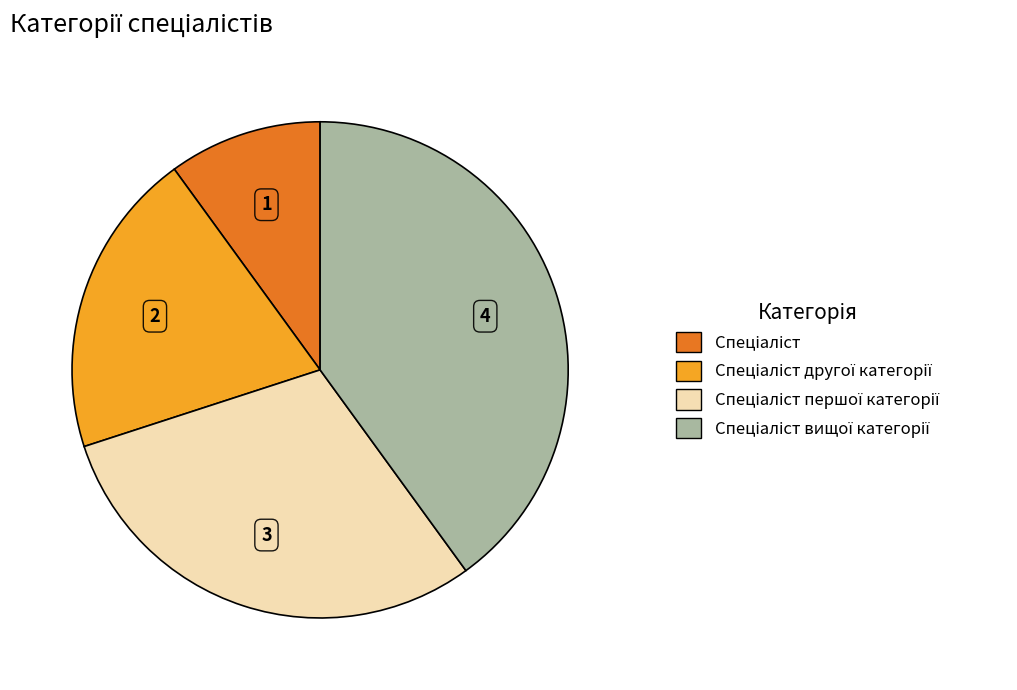

How many slices are in this pie chart?

4